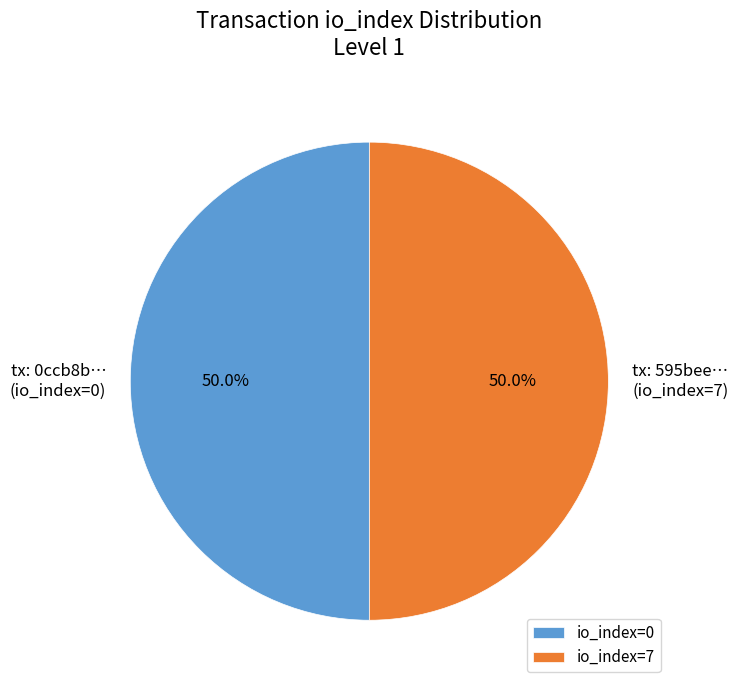

What is the ratio of the value at io_index=7 to the value at io_index=0?

1.0